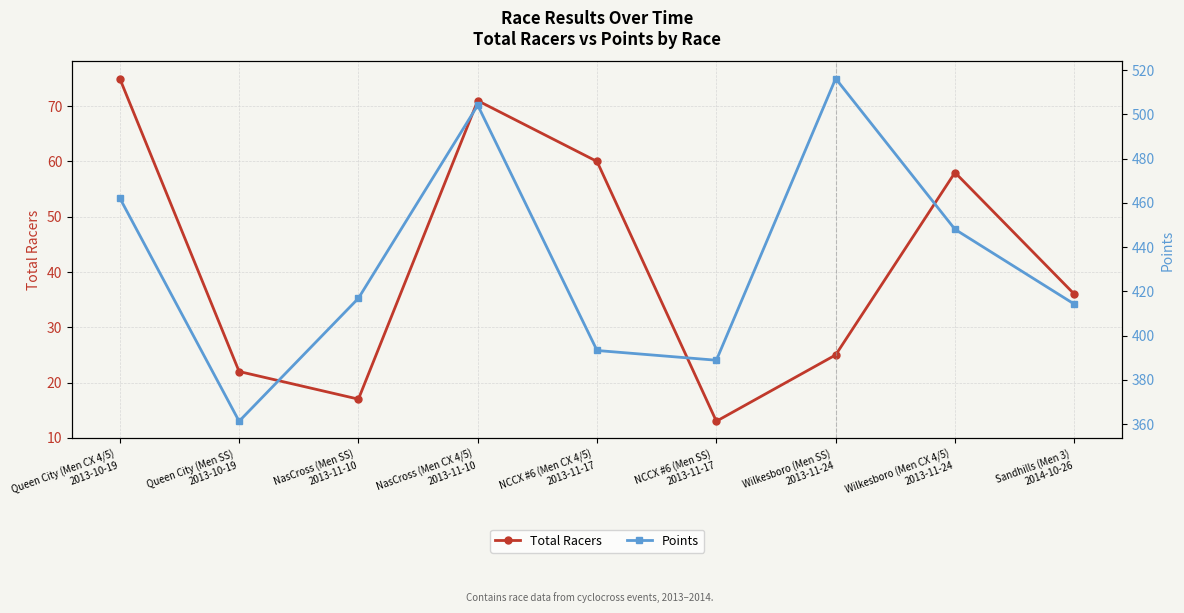

What value does the Points series have at NasCross (Men CX 4/5)
2013-11-10?

504.1